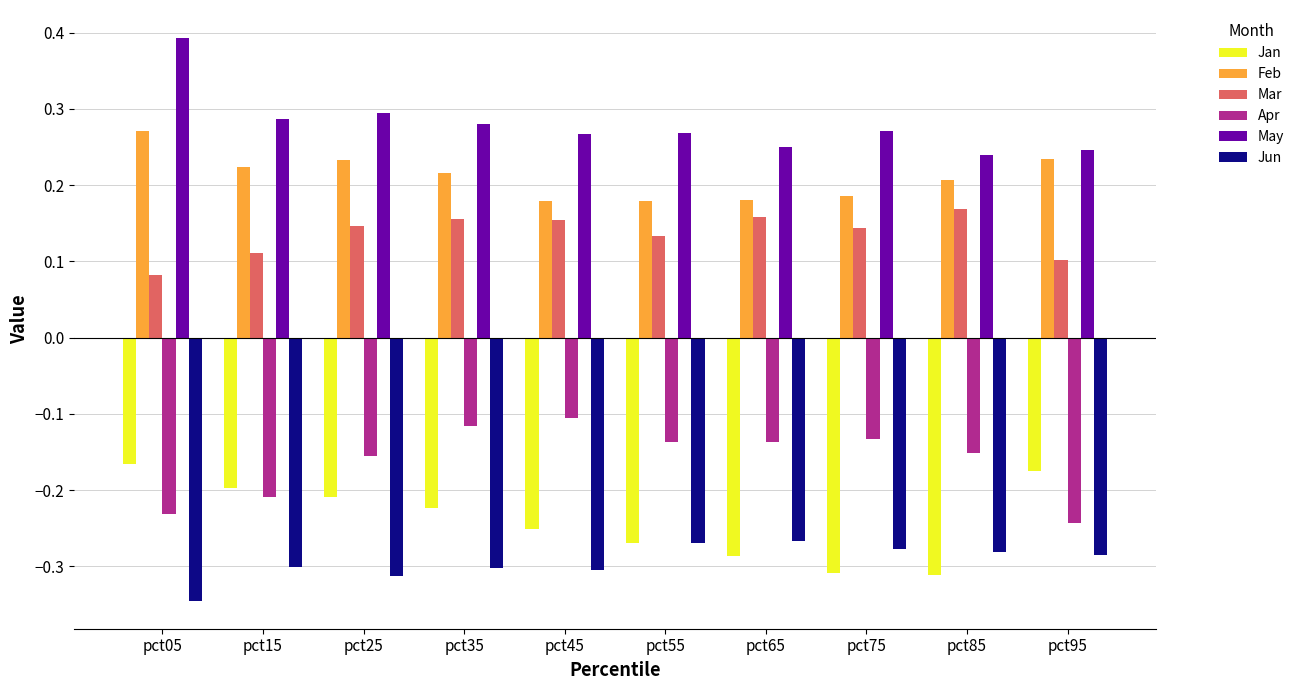

Count the Mar values in the range 0 to 1.

10